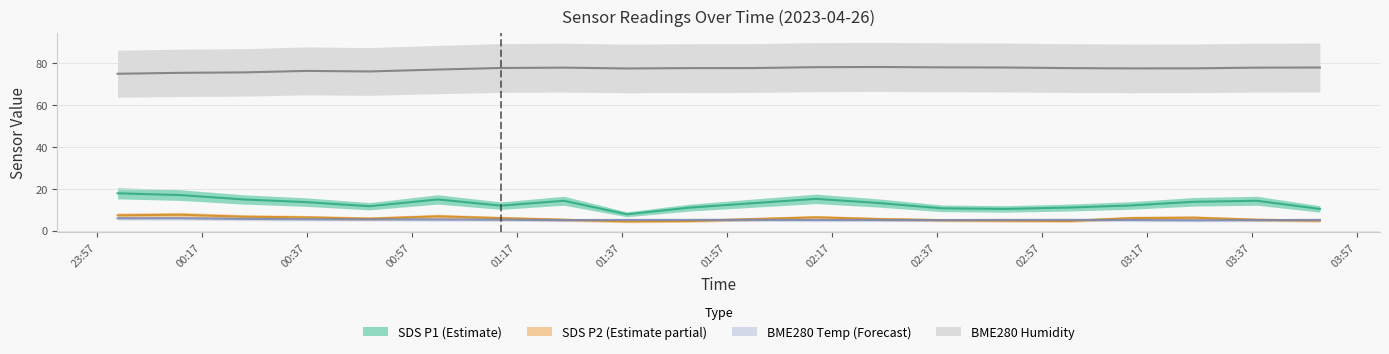

At how many categories does at least one series exceed 73?

20